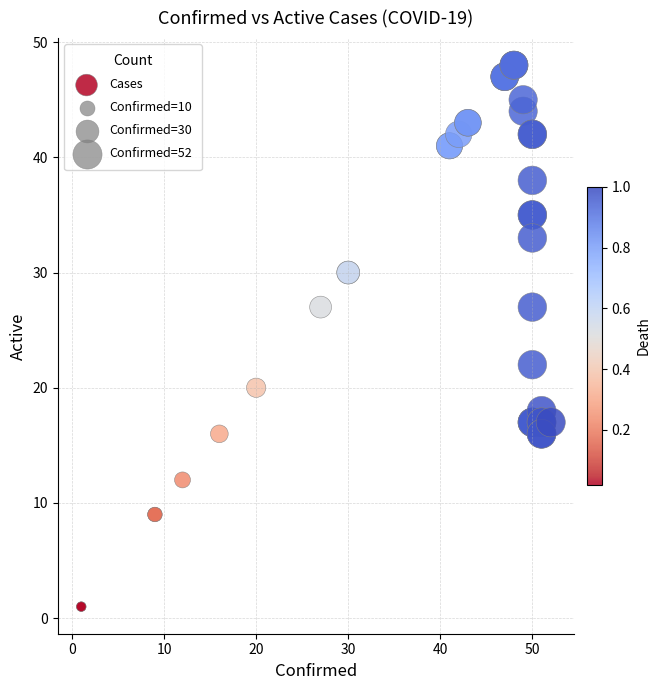

What Y value in the scatter plot is closest to 24?

22